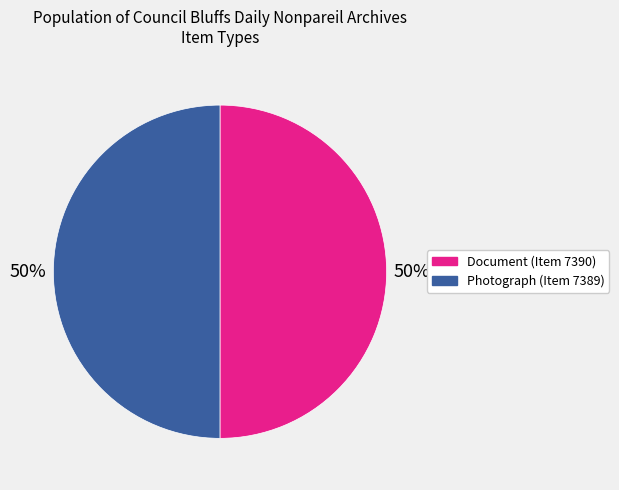

What is the ratio of the value at Document (Item 7390) to the value at Photograph (Item 7389)?

1.0